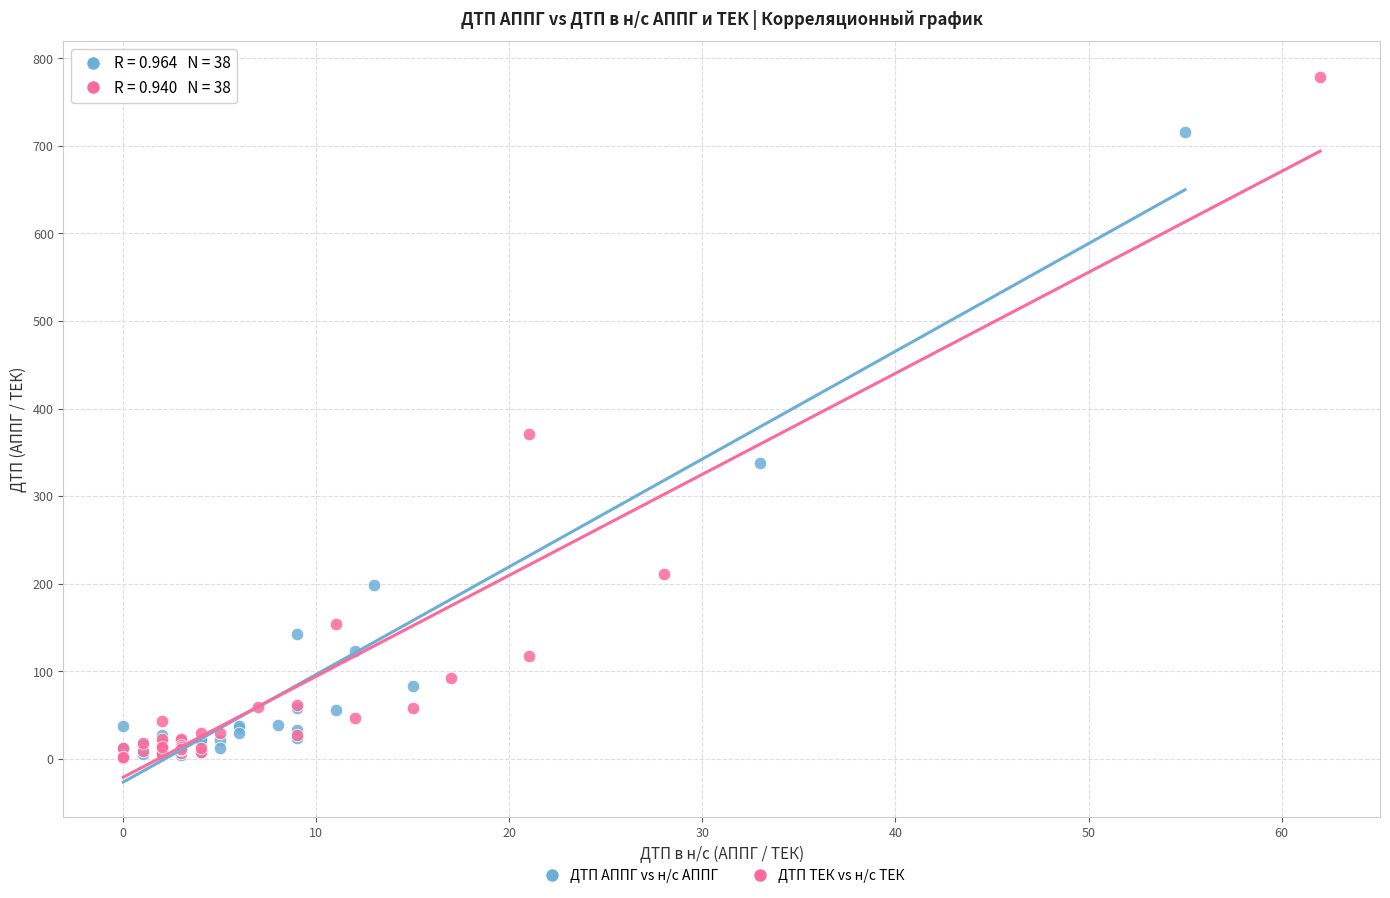

Which series contains the highest Y value?

ДТП ТЕК vs н/с ТЕК